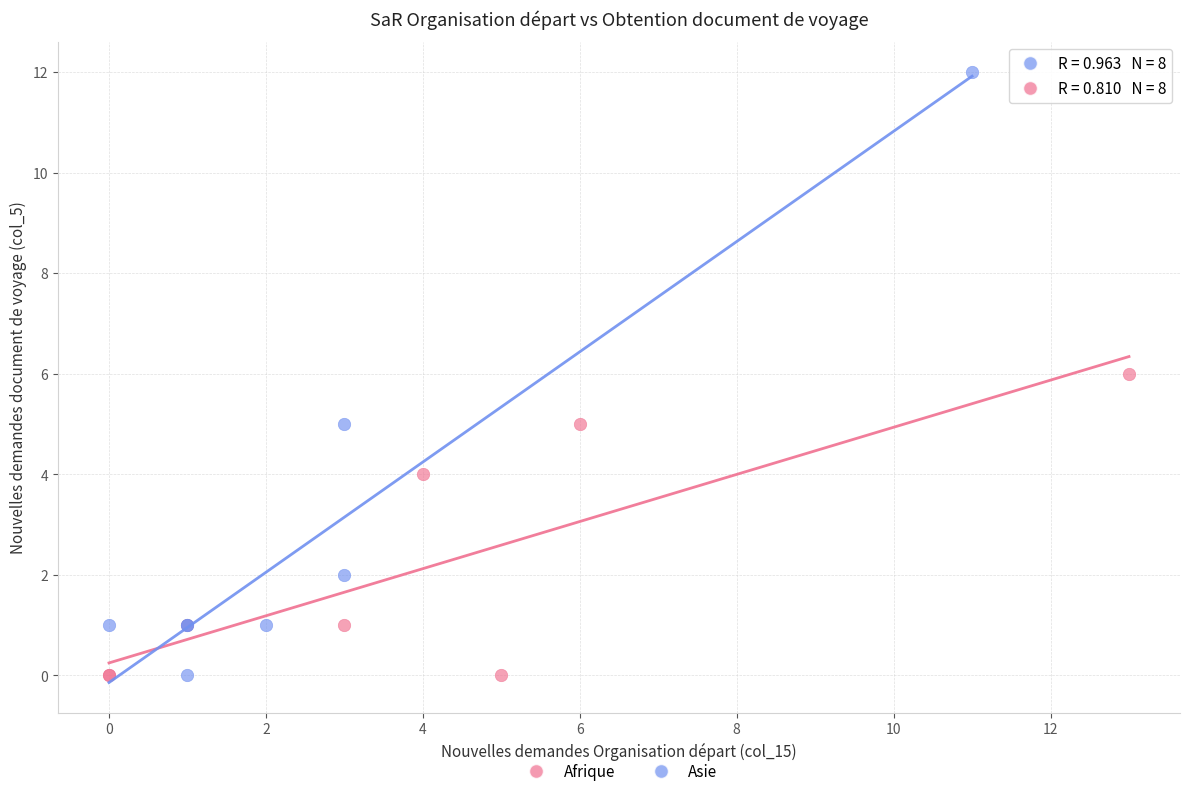

Which series contains the highest Y value?

Asie